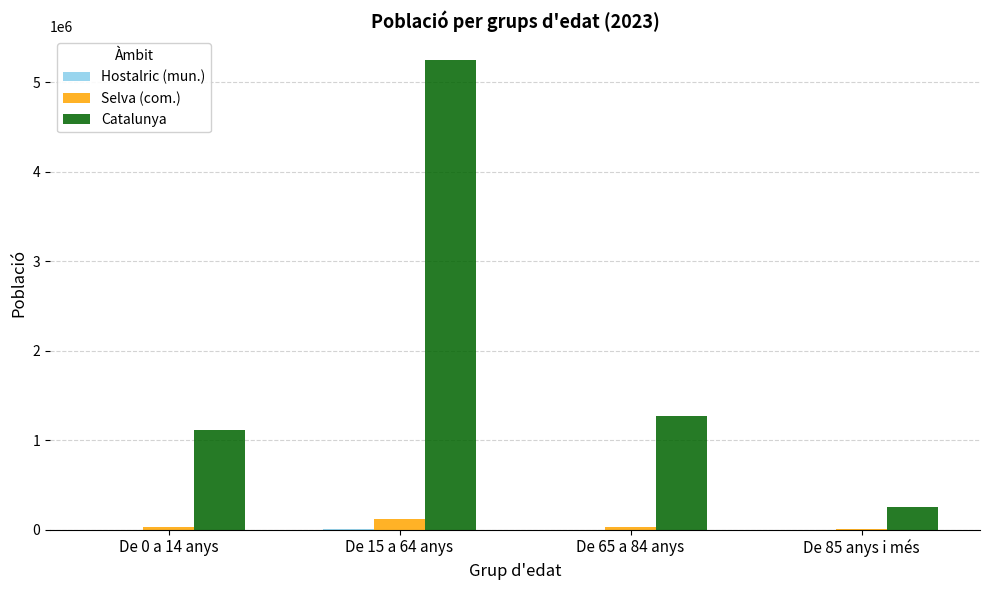

Between De 65 a 84 anys and De 85 anys i més, which series saw the biggest shift?

Catalunya